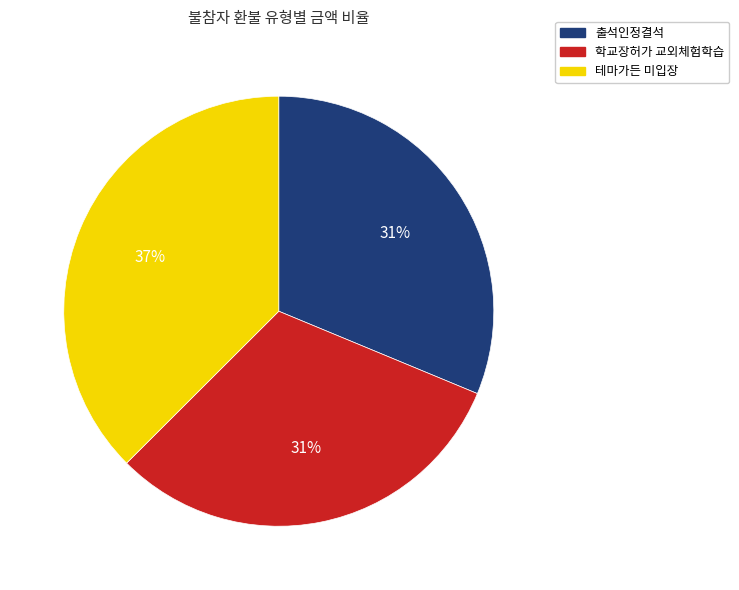

To the nearest percent, what is the difference between the largest and smallest slice percentages?

6%